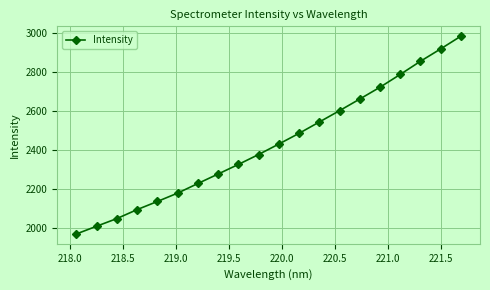

What is the value of the 18th point from the left?

2854.4